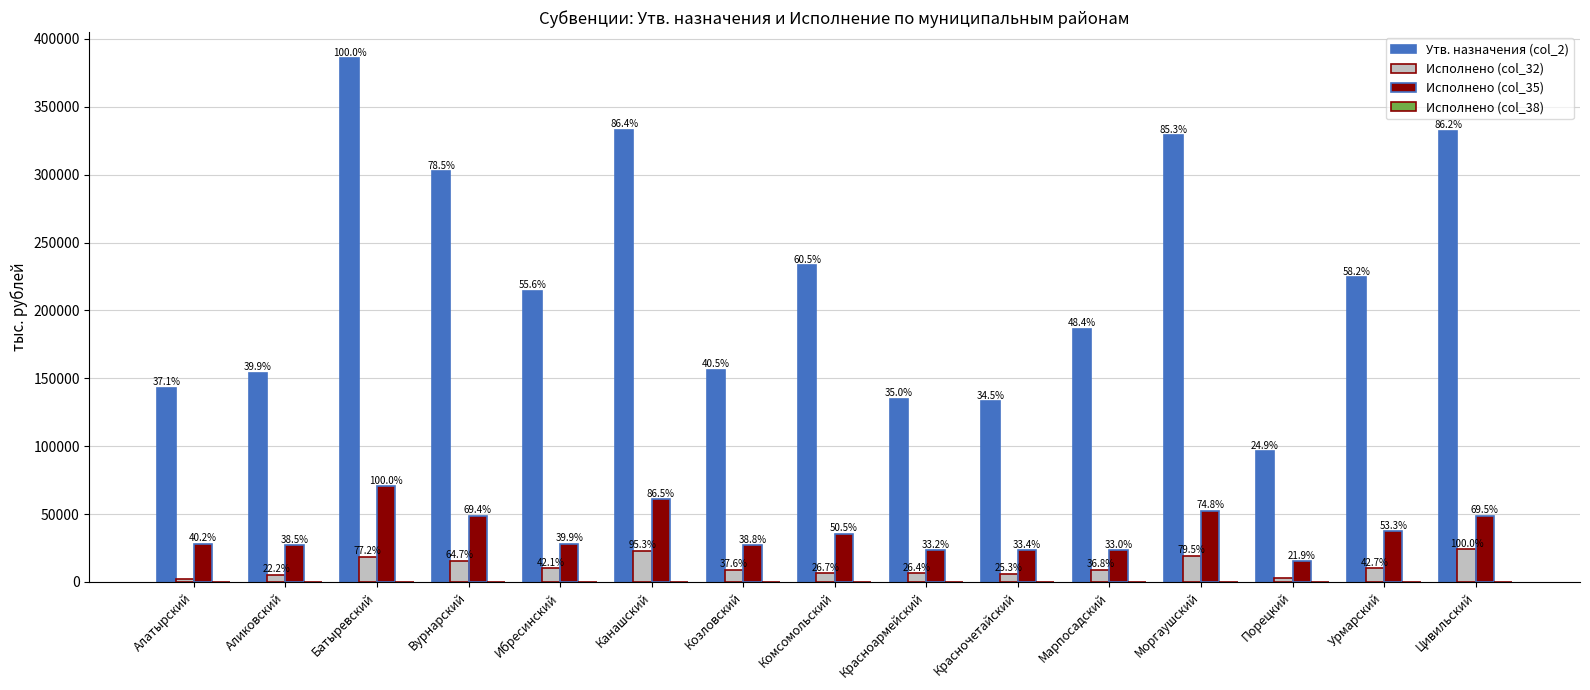

The value of Исполнено (col_32) at Красноармейский is 6389.3. True or false?

True